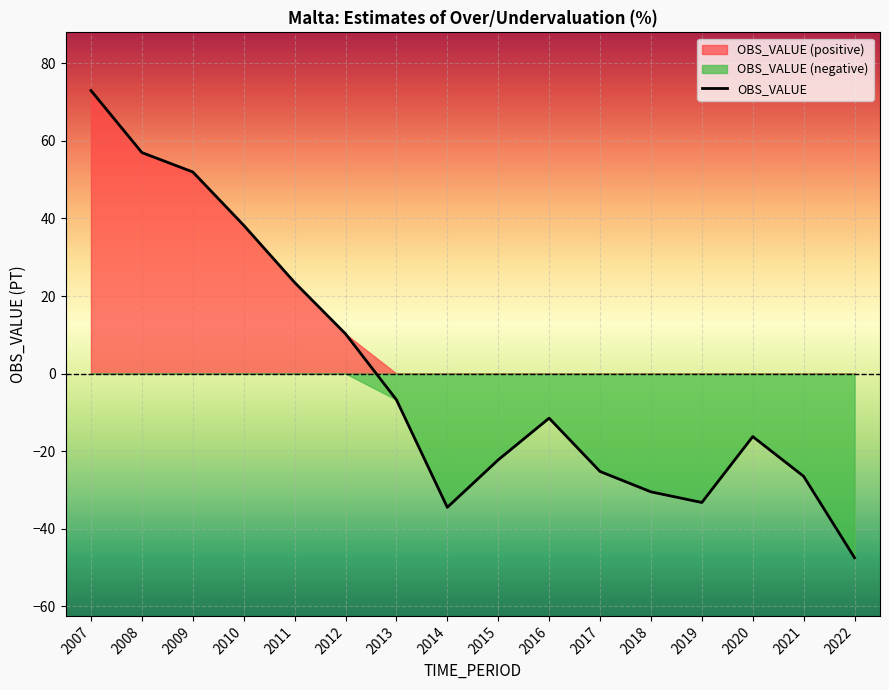

The value at 2010 is 38.2. True or false?

True